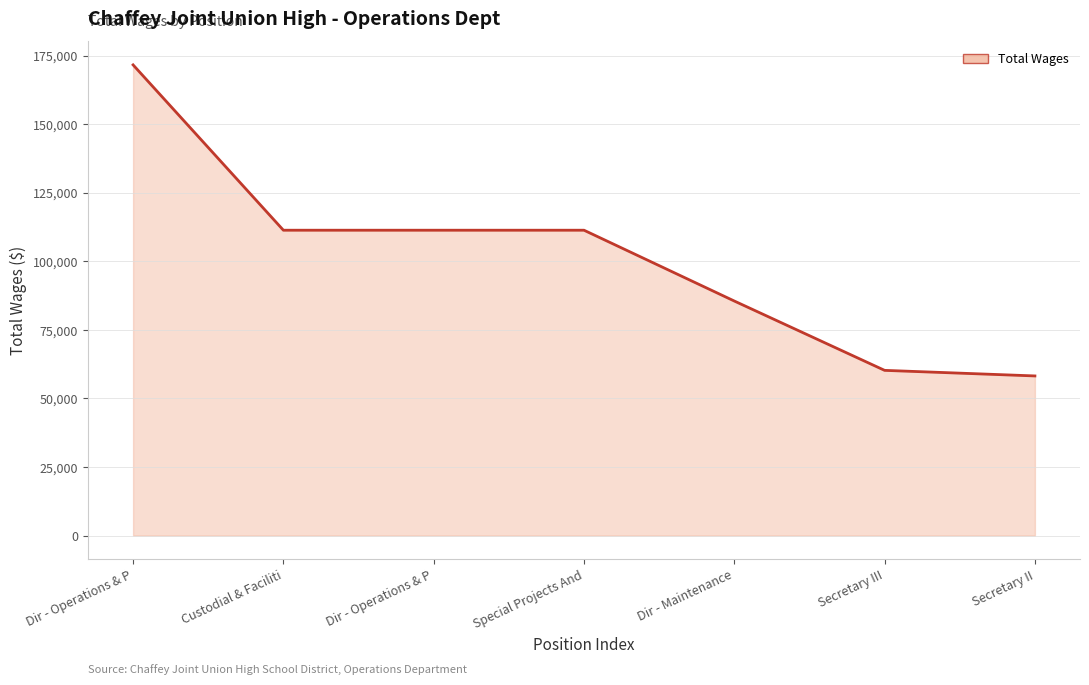

What is the greatest value displayed?

171621